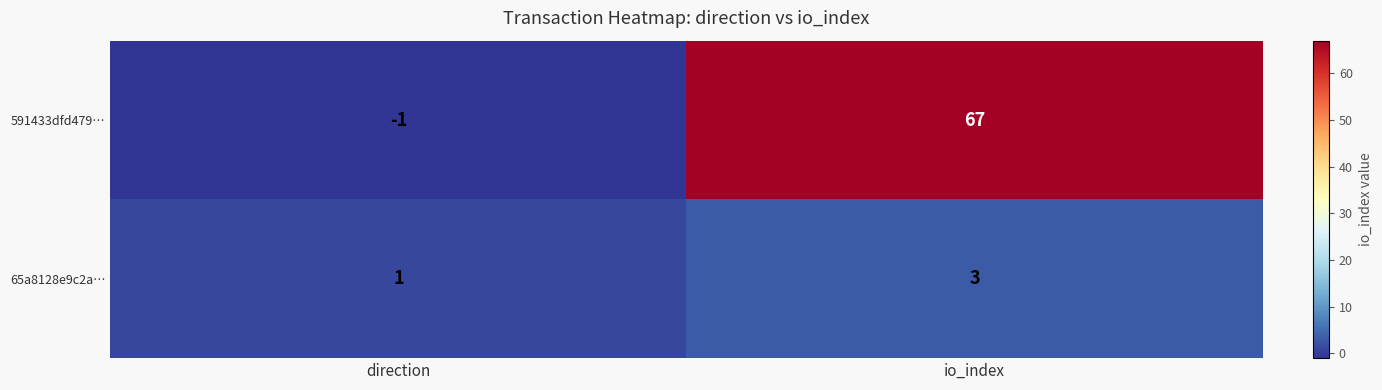

The 591433dfd479… series shows -2 at direction. True or false?

False